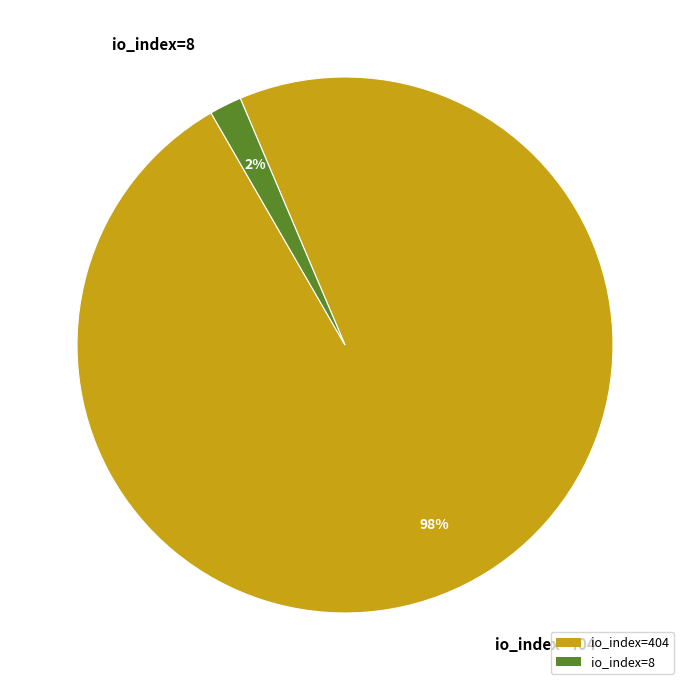

Which category has the biggest portion of the pie?

io_index=404